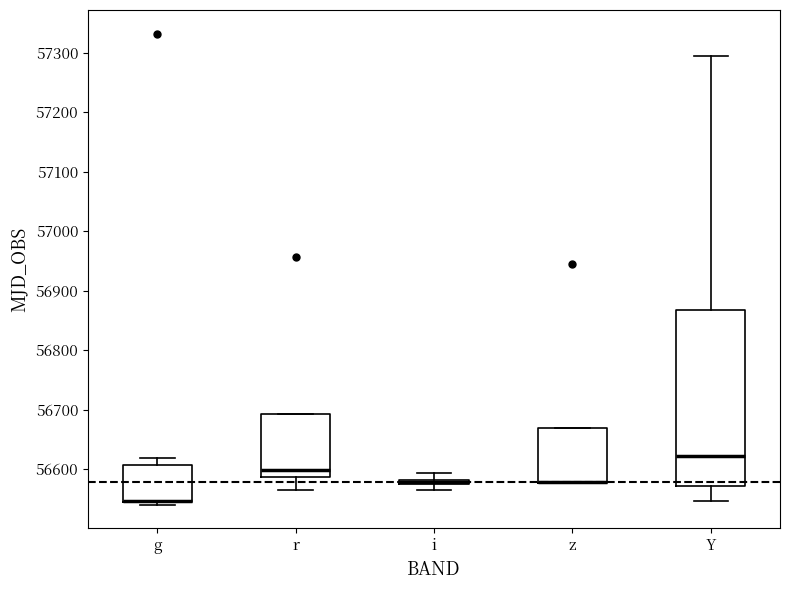

Where does the lower whisker of the box for Y end on the y-axis? The values are not printed on the chart, so give them approximately, as read against the axis.

56550